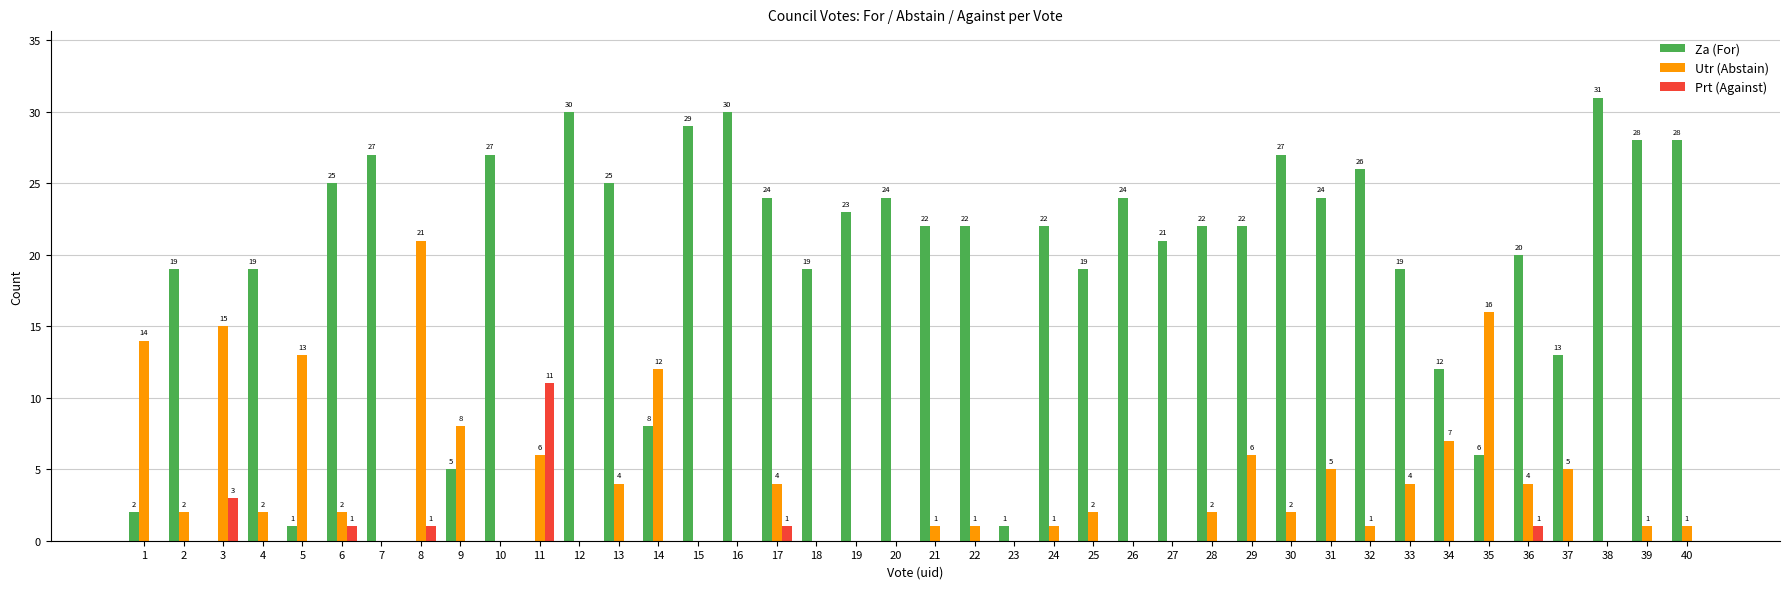

What is the sum of all Za (For) values?

746